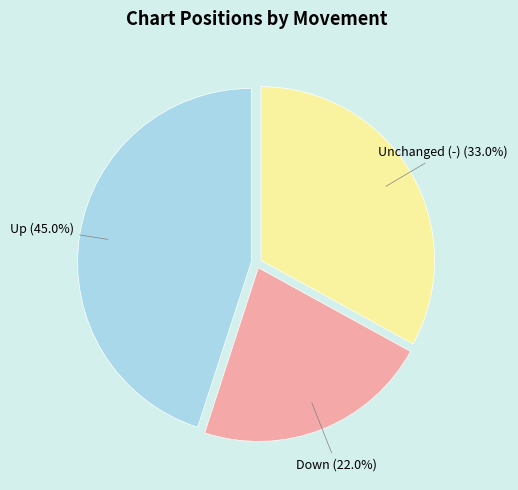

Is there a majority slice in this chart?

No